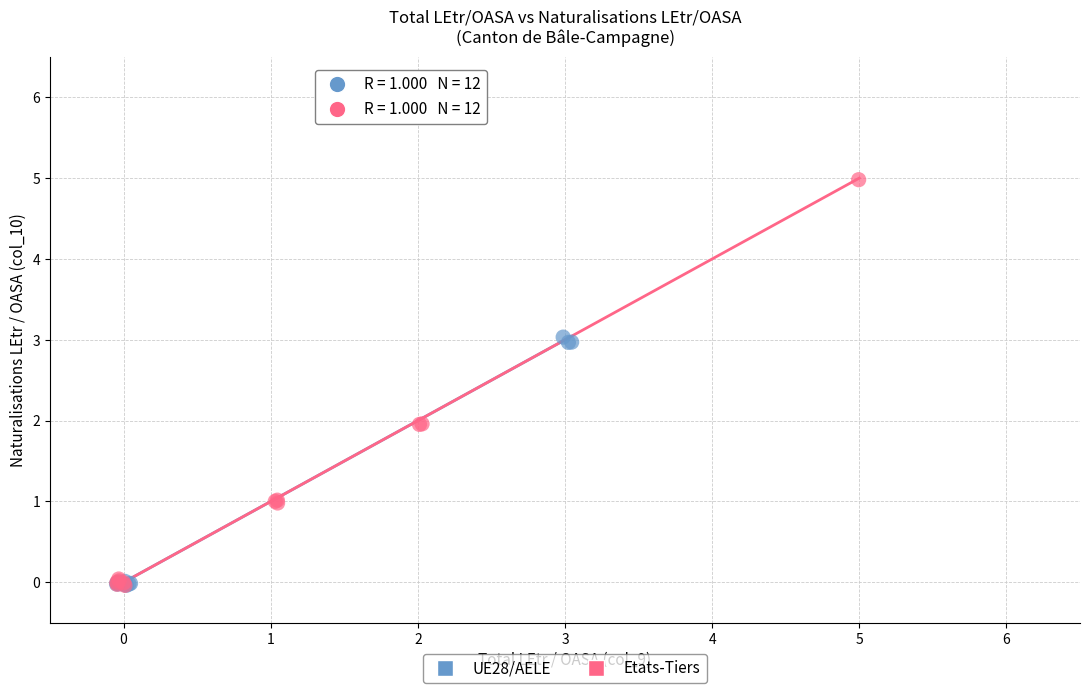

Which series reaches the maximum Y coordinate?

Etats-Tiers